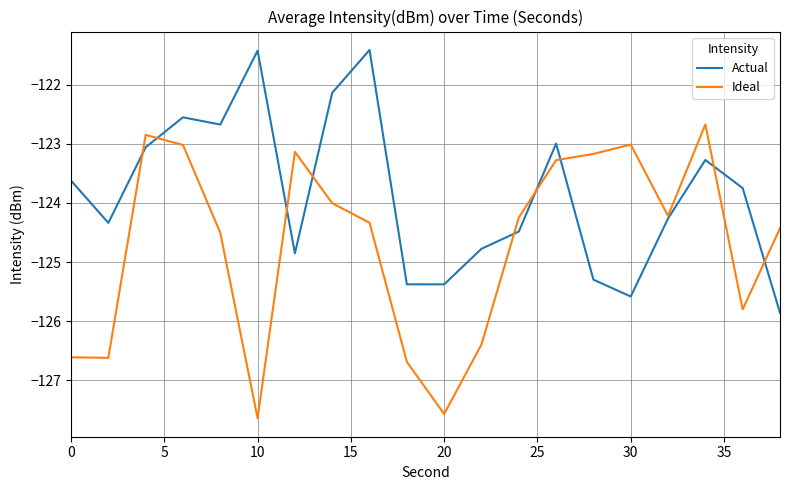

After their last crossing, which series has the higher values: Ideal or Actual?

Ideal